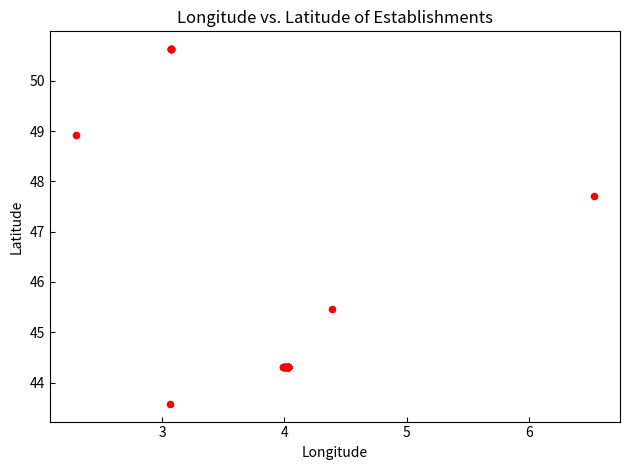

What Y value in the scatter plot is closest to 47?

47.7